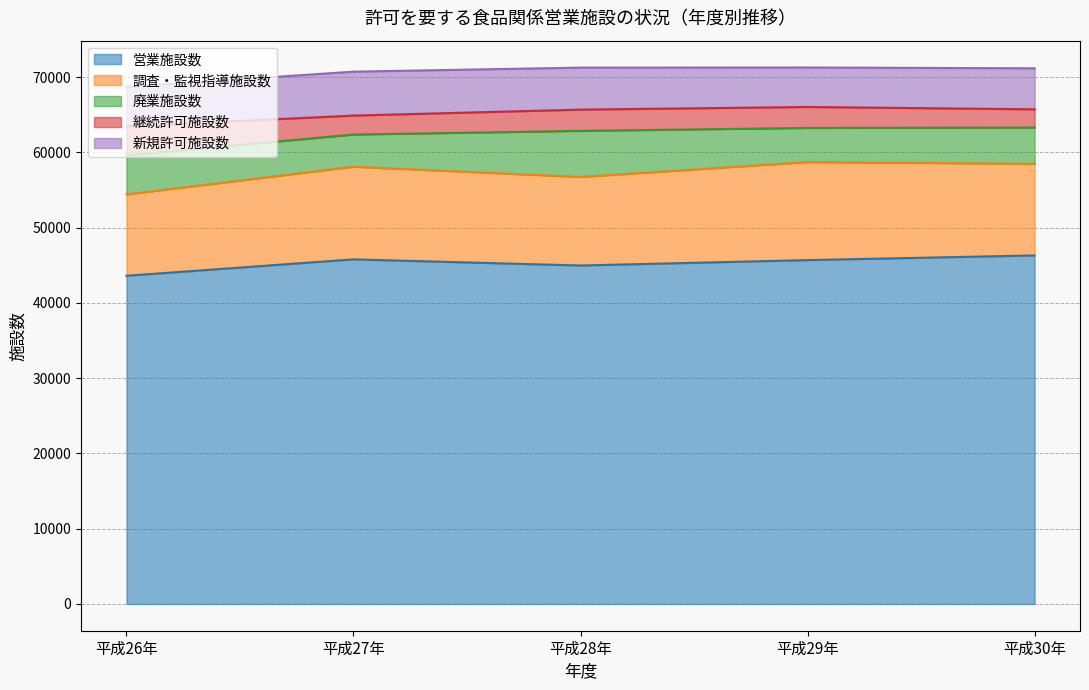

In 新規許可施設数, how many points are lower than both neighbors (excluding endpoints)?

1